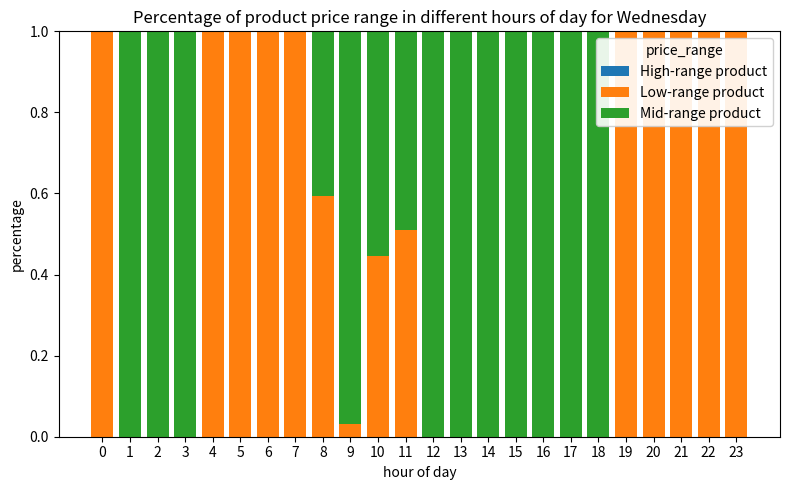

What is the total value across all series at 23?

1.0